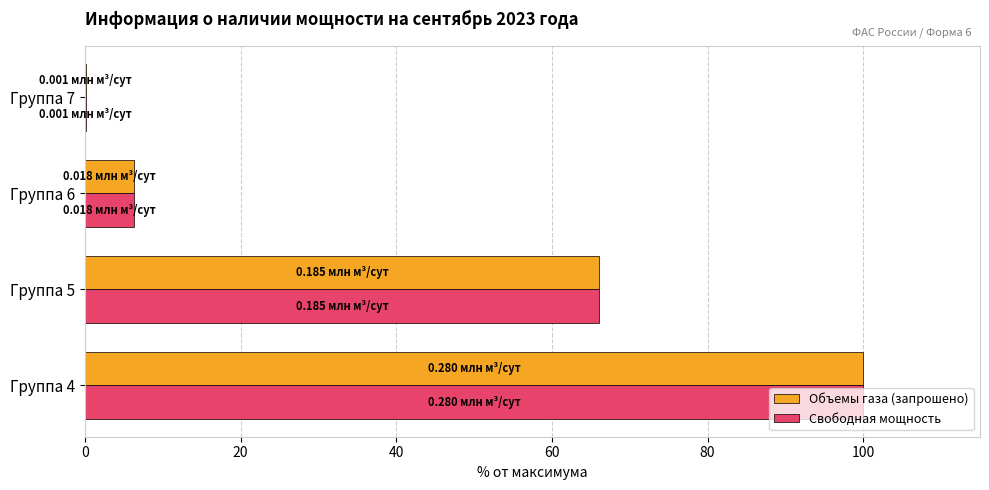

How many values in the Свободная мощность series exceed 66?

2